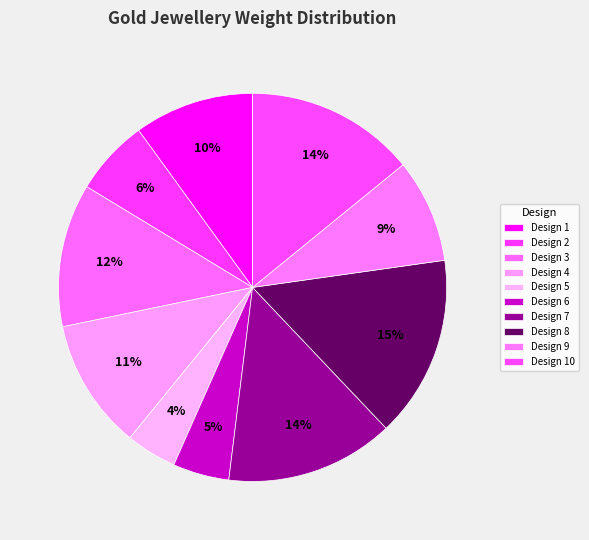

Count the number of slices in the pie.

10